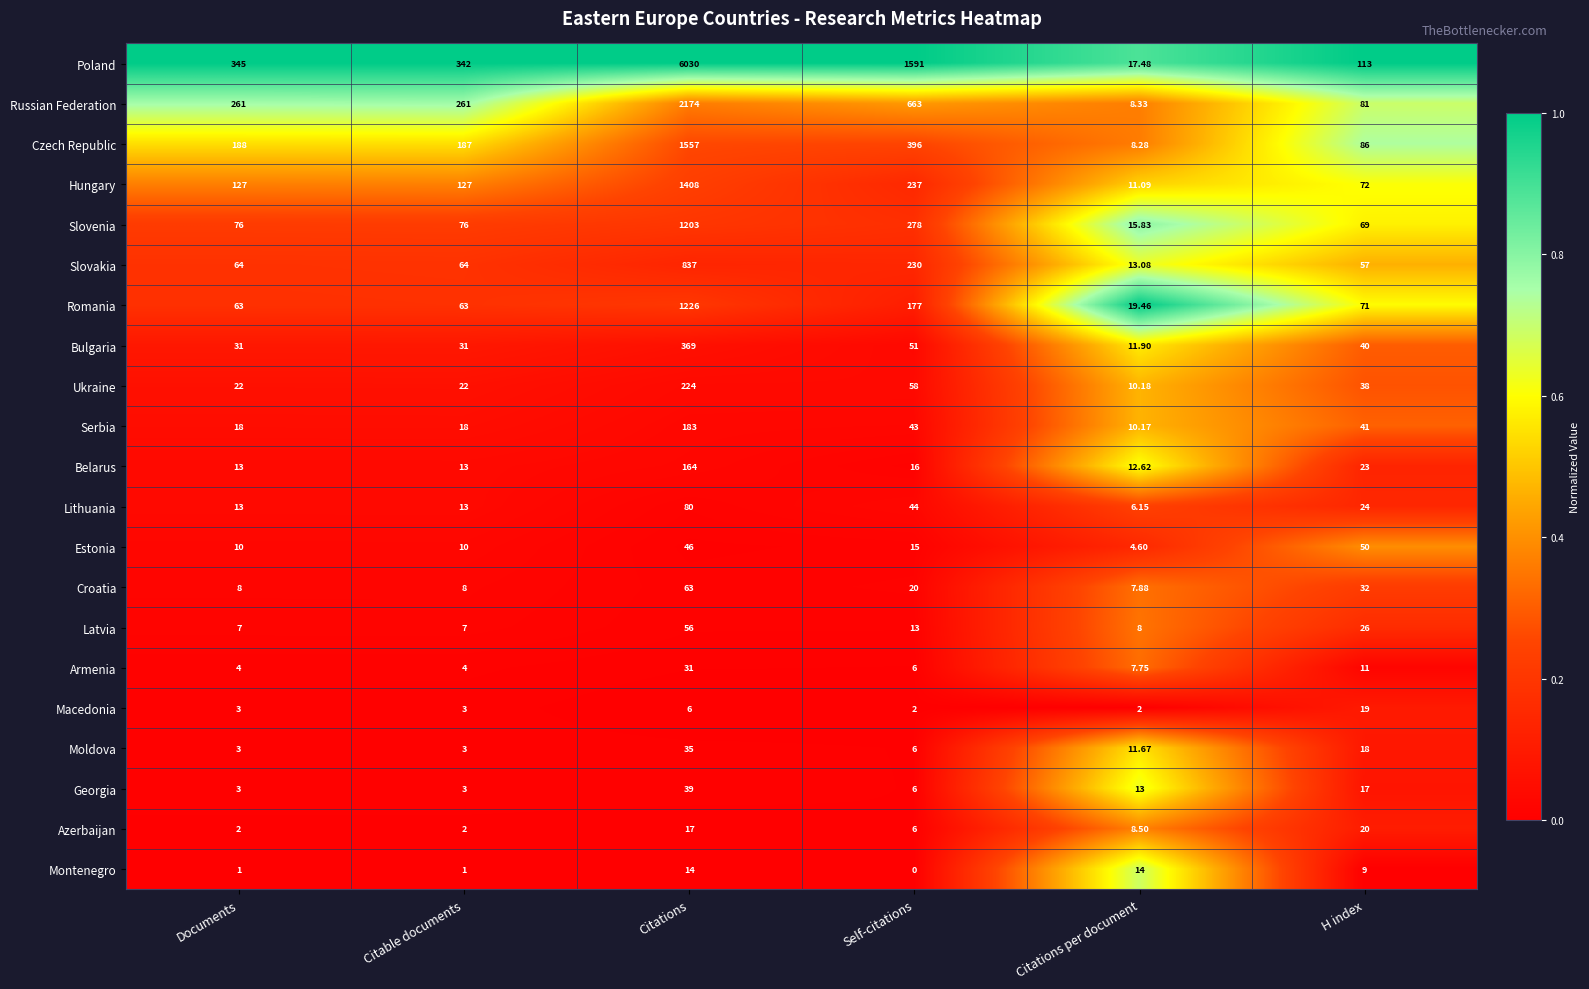

Between Documents and Self-citations, which series saw the biggest shift?

Poland